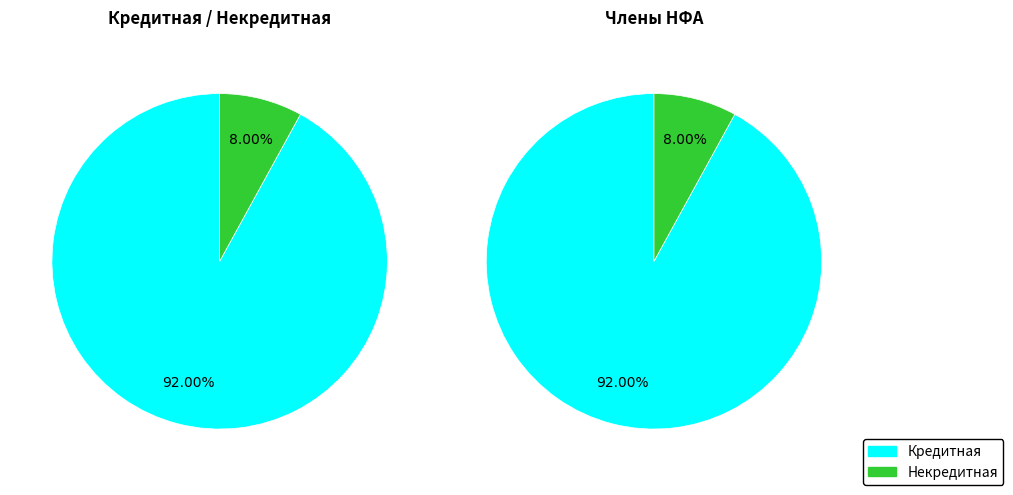

What is the largest slice in the pie chart?

Кредитная